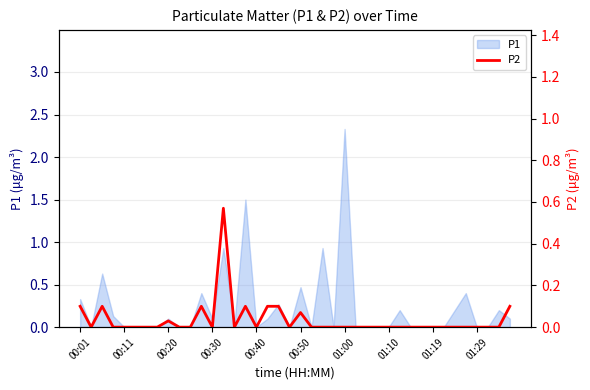

The P1 series shows 1.6 at 01:19. True or false?

False